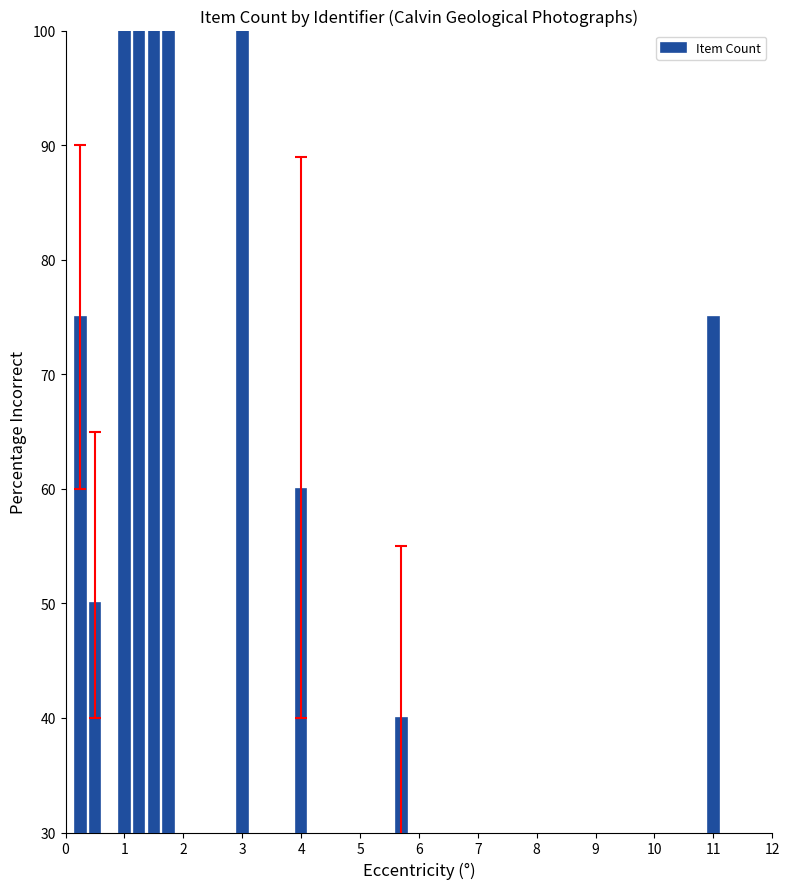

True or false: the data shows 107 at 3.

False